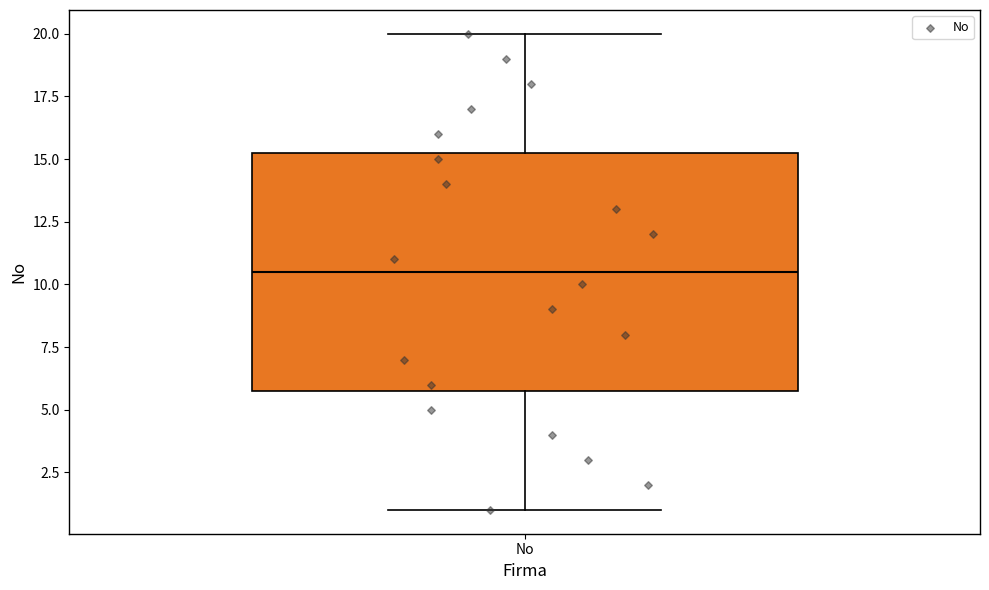

Read this box plot against the y-axis: the position of the median line, the range covered by the box, and the ends of both whiskers. The values are not printed on the chart, so give them approximately, as read against the axis.

median 10.5, box 6.0 to 15.5, whiskers 1.0 to 20.0